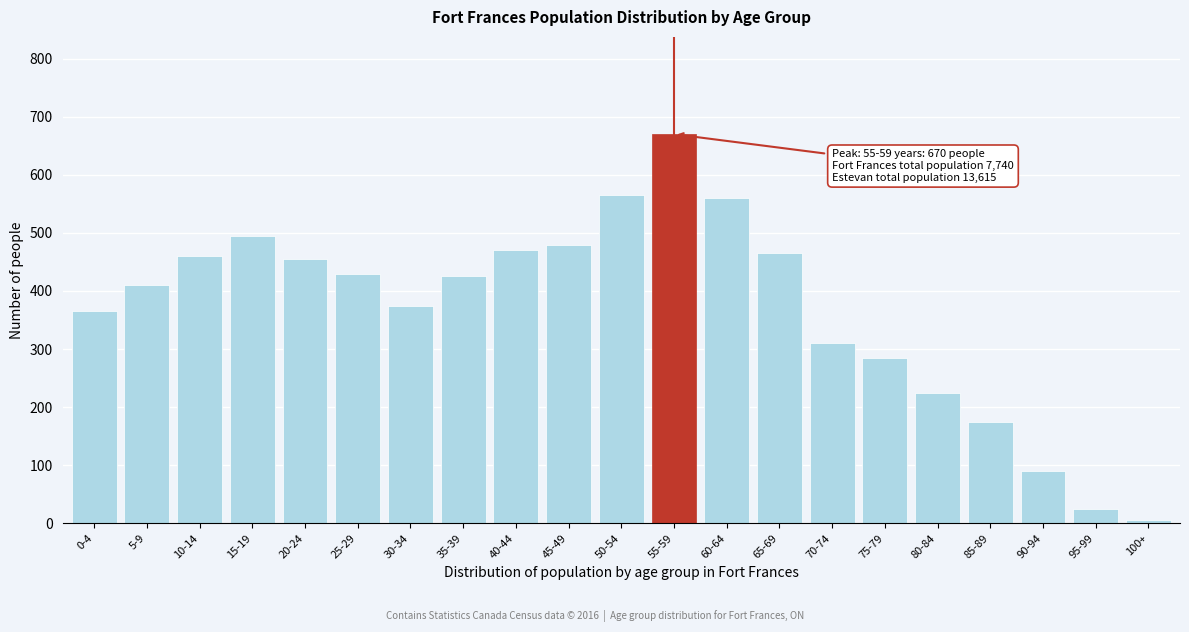

Reading right to left, extract all data points from this chart.

5	25	90	175	225	285	310	465	560	670	565	480	470	425	375	430	455	495	460	410	365